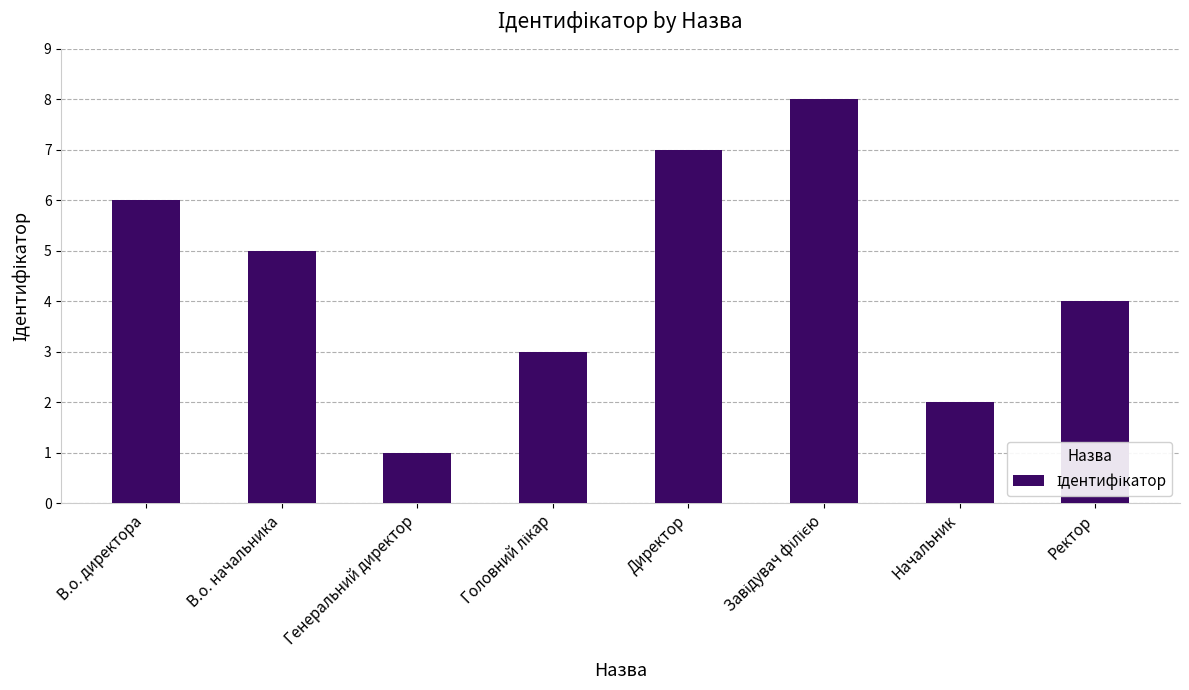

Between Начальник and В.о. начальника, which is larger?

В.о. начальника